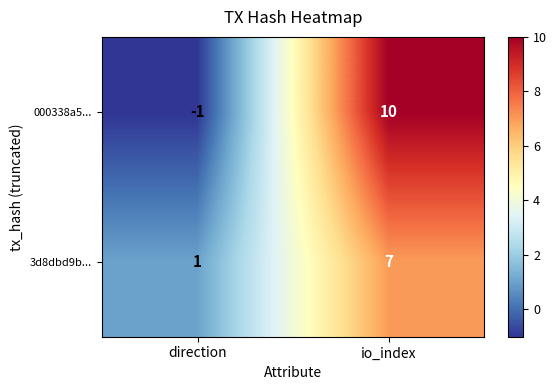

At io_index, list the series in order from largest to smallest.

000338a5..., 3d8dbd9b...